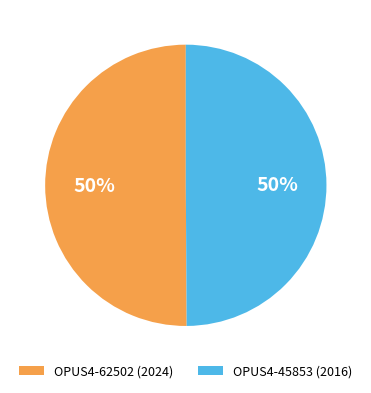

Do OPUS4-62502 (2024) and OPUS4-45853 (2016) together represent more than half of the pie?

Yes